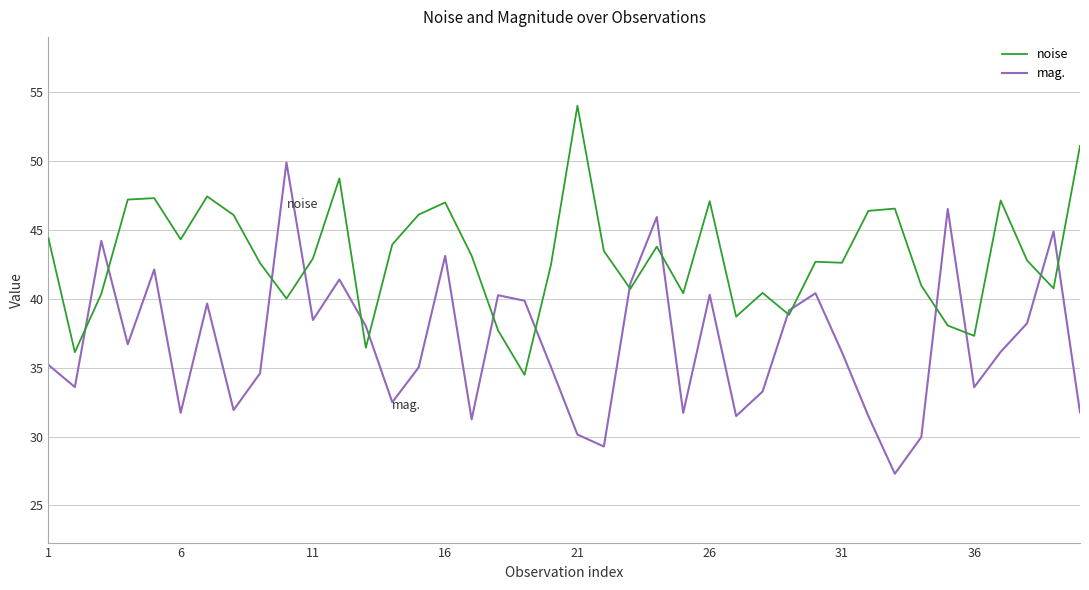

What is the average value of the noise series?

43.1